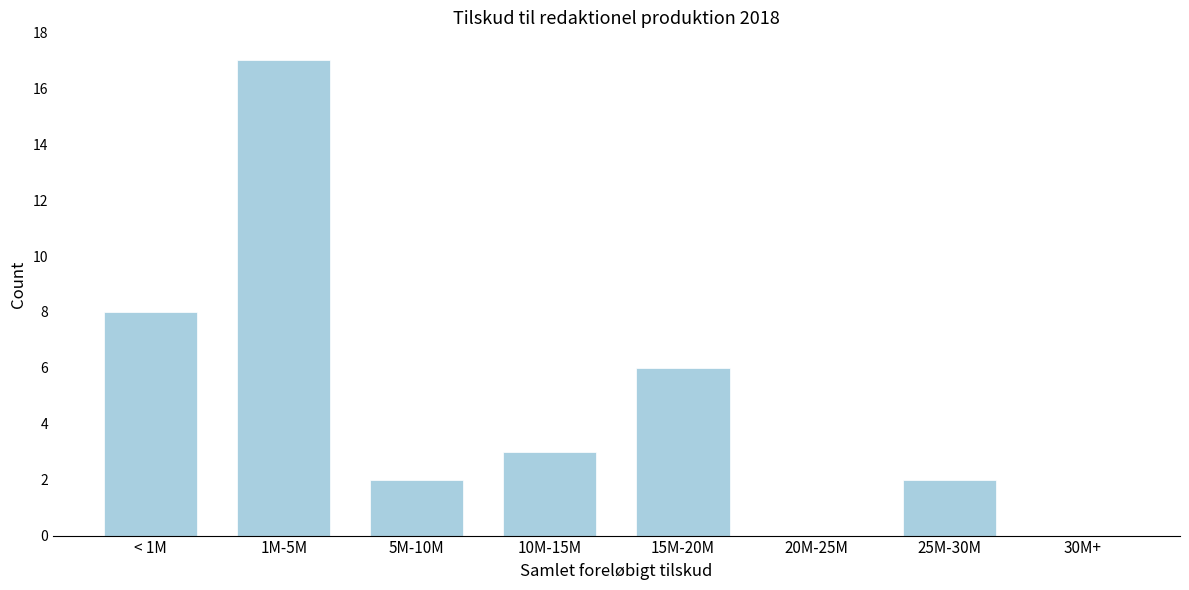

Reading right to left, extract all data points from this chart.

30M+=0	25M-30M=2	20M-25M=0	15M-20M=6	10M-15M=3	5M-10M=2	1M-5M=17	< 1M=8